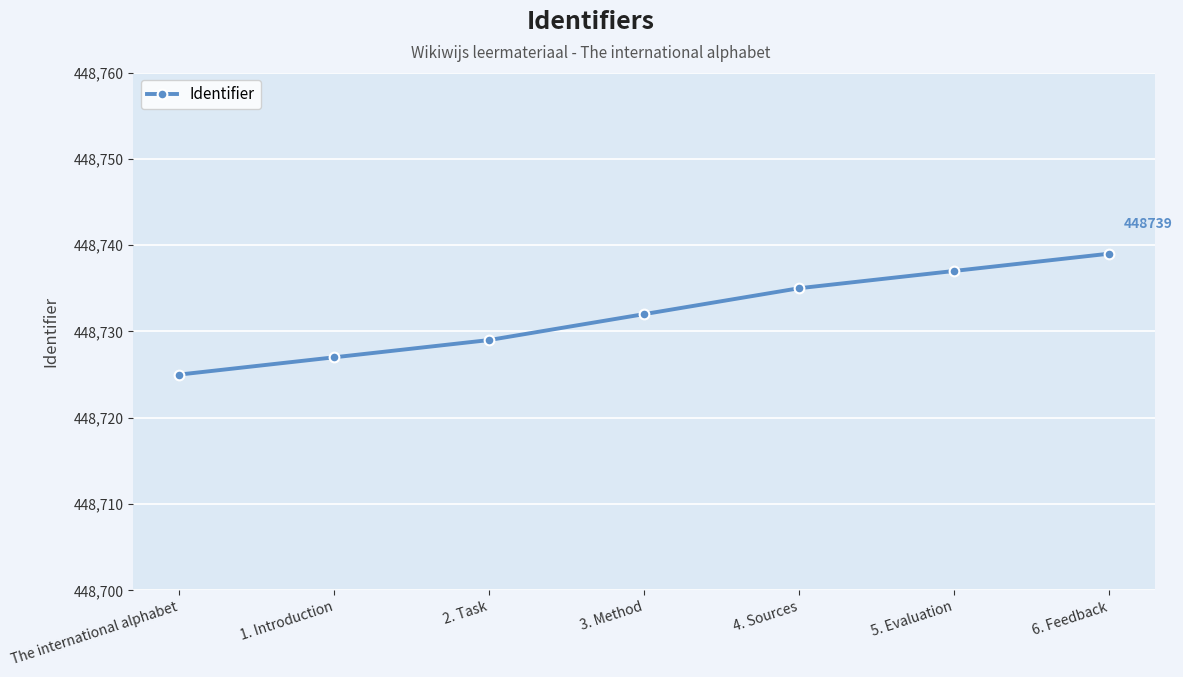

The value at 2. Task is 770097. True or false?

False